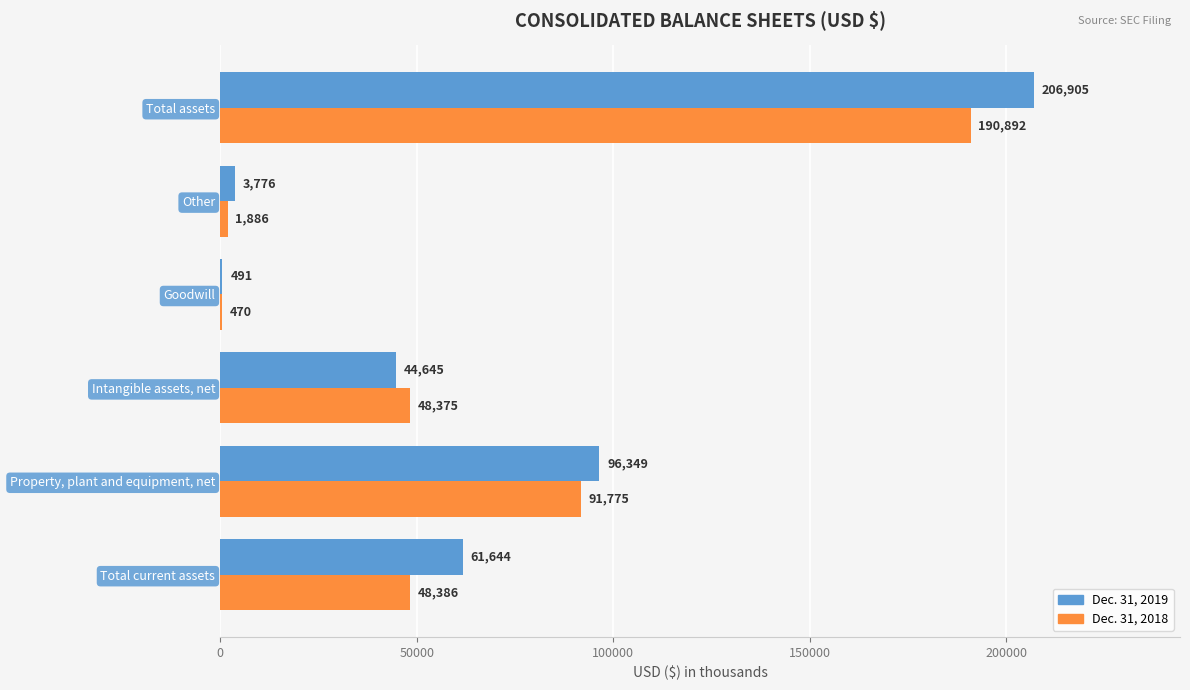

Is the value of Dec. 31, 2019 at Intangible assets, net greater than the value of Dec. 31, 2018 at Total assets?

No